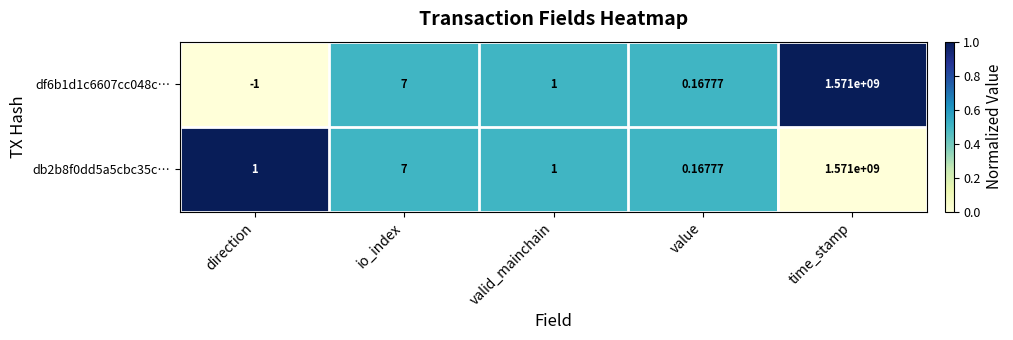

At which category does the chart reach its peak across all series?

time_stamp